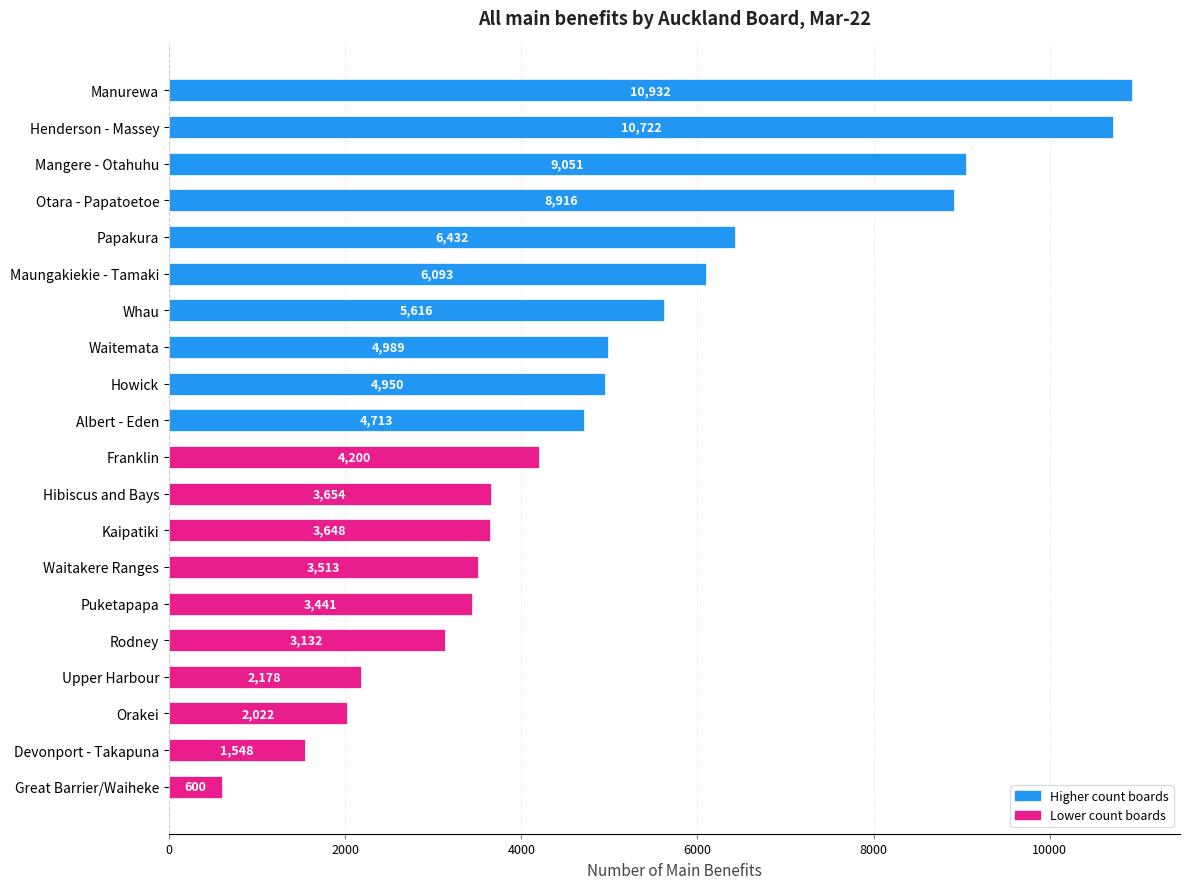

Approximately how many times larger is the value at Maungakiekie - Tamaki compared to Upper Harbour?

2.8